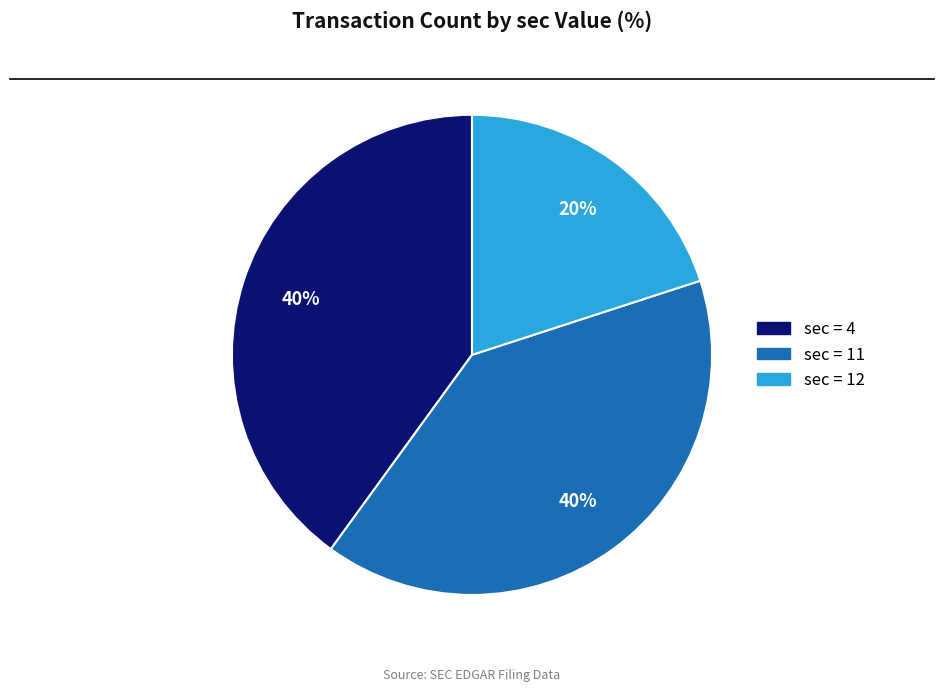

Does any single category account for the majority?

No